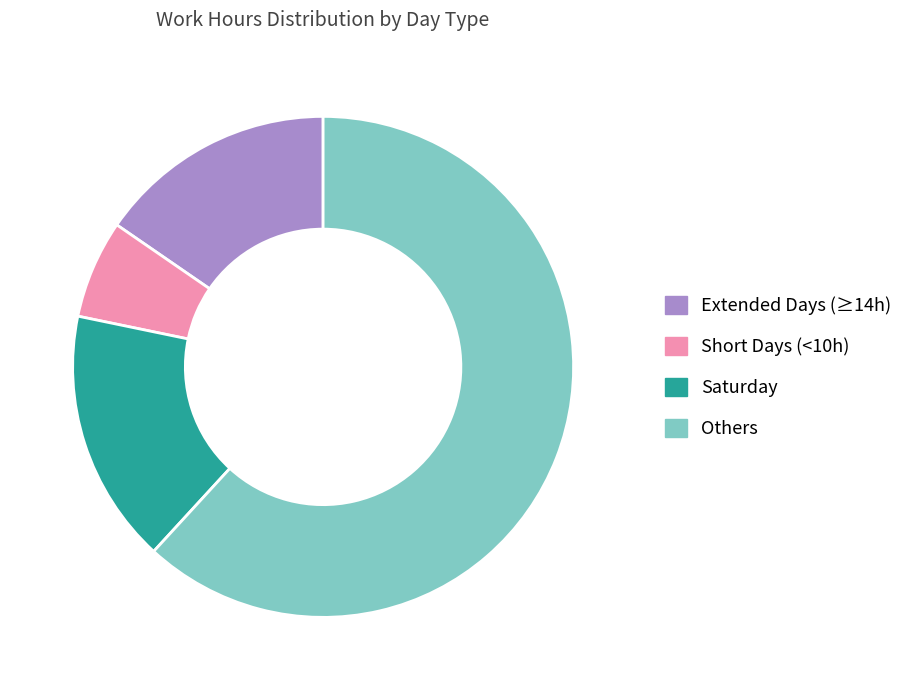

How many slices are in this pie chart?

4